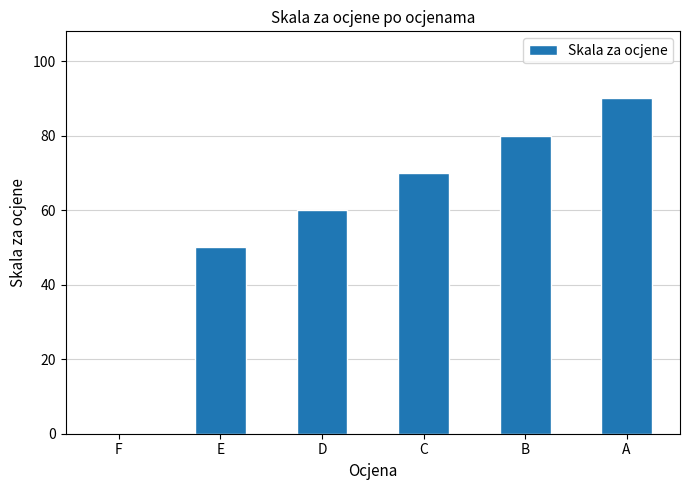

Which label corresponds to the largest value in the chart?

A